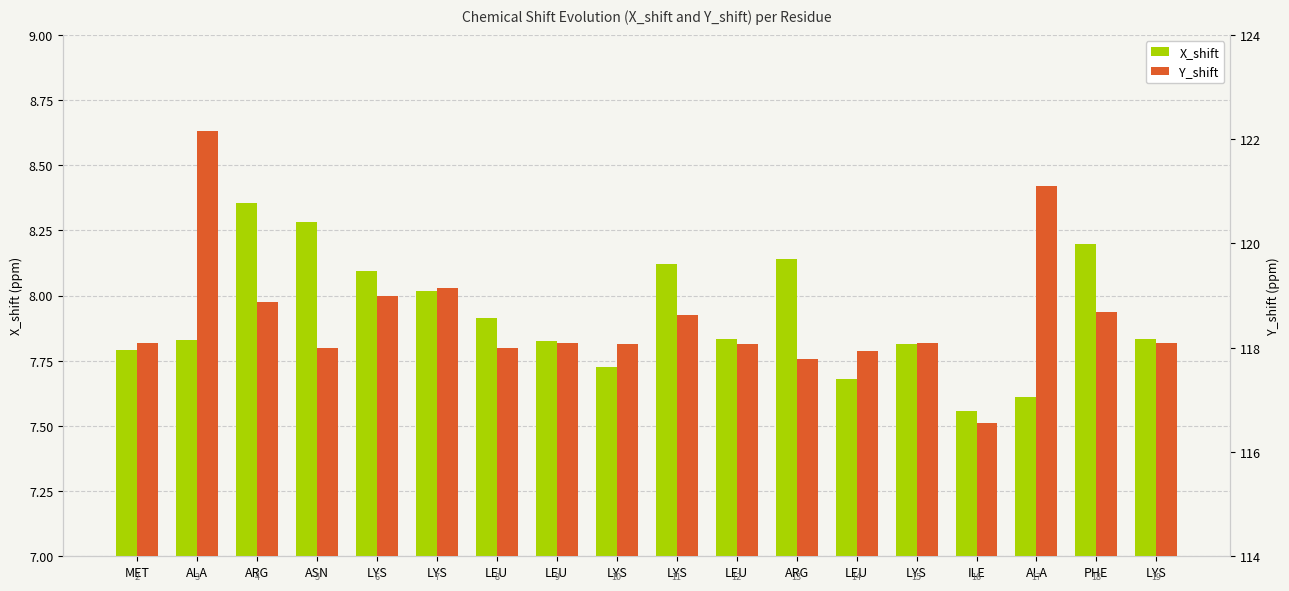

Are the bars horizontal?

No